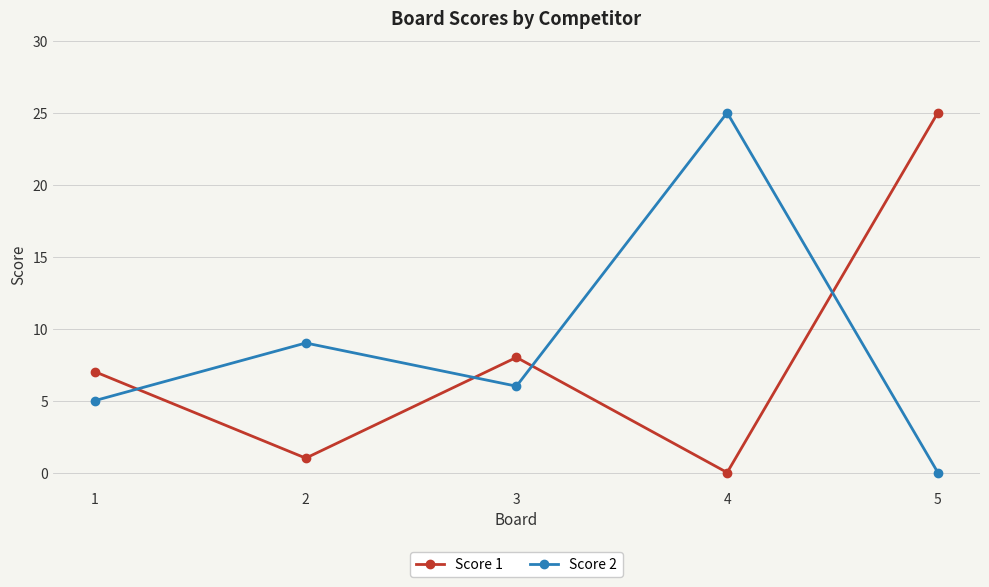

Between 1 and 2, which series saw the biggest shift?

Score 1